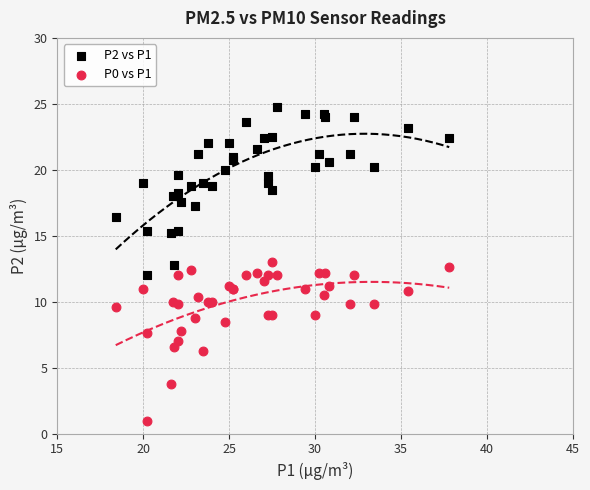

Which series reaches the minimum Y coordinate?

P0 vs P1